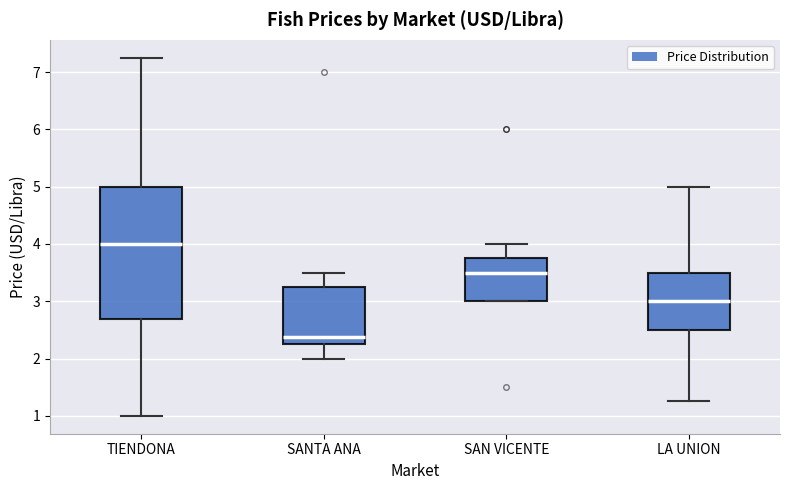

Reading left to right, transcribe this box plot: for each box, give where its median line is, the range the box spans, and where its two whiskers end, as read against the y-axis. The values are not printed on the chart, so give them approximately, as read against the axis.

TIENDONA: median 4.0, box 2.7 to 5.0, whiskers 1.0 to 7.3
SANTA ANA: median 2.4, box 2.3 to 3.3, whiskers 2.0 to 3.5
SAN VICENTE: median 3.5, box 3.0 to 3.8, whiskers 3.0 to 4.0
LA UNION: median 3.0, box 2.5 to 3.5, whiskers 1.3 to 5.0